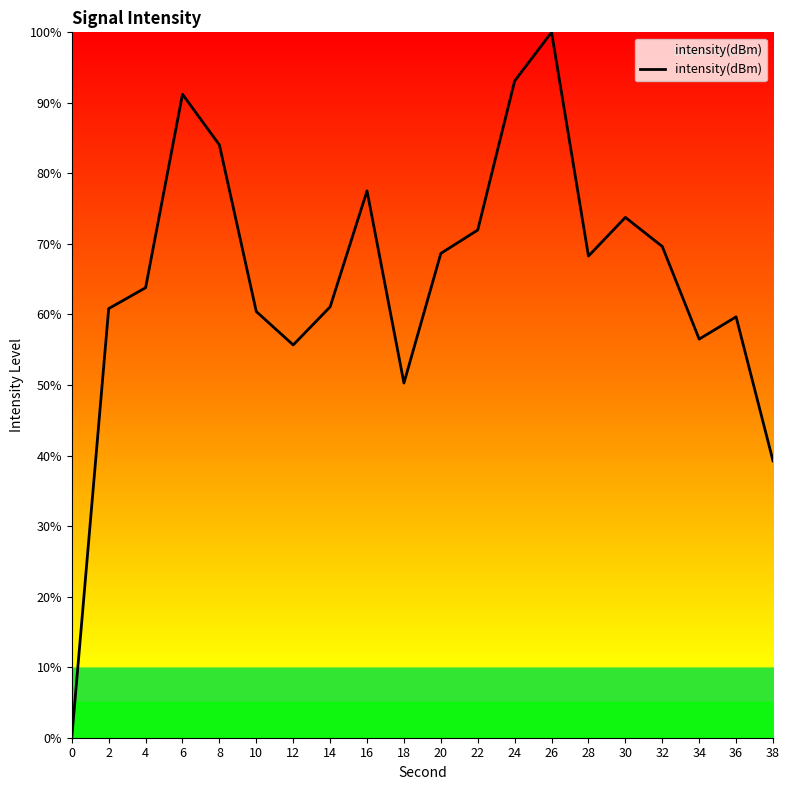

Does the chart display data point markers on the line(s)?

No